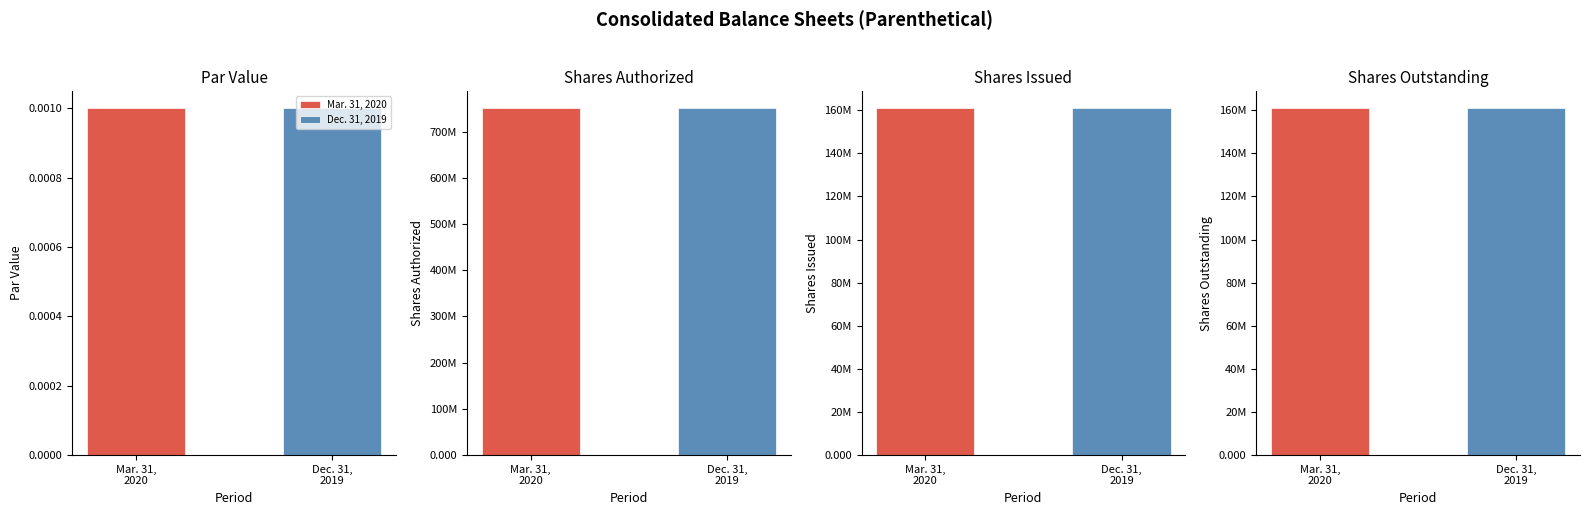

What is the label of the 3rd bar from the right?

Shares Authorized